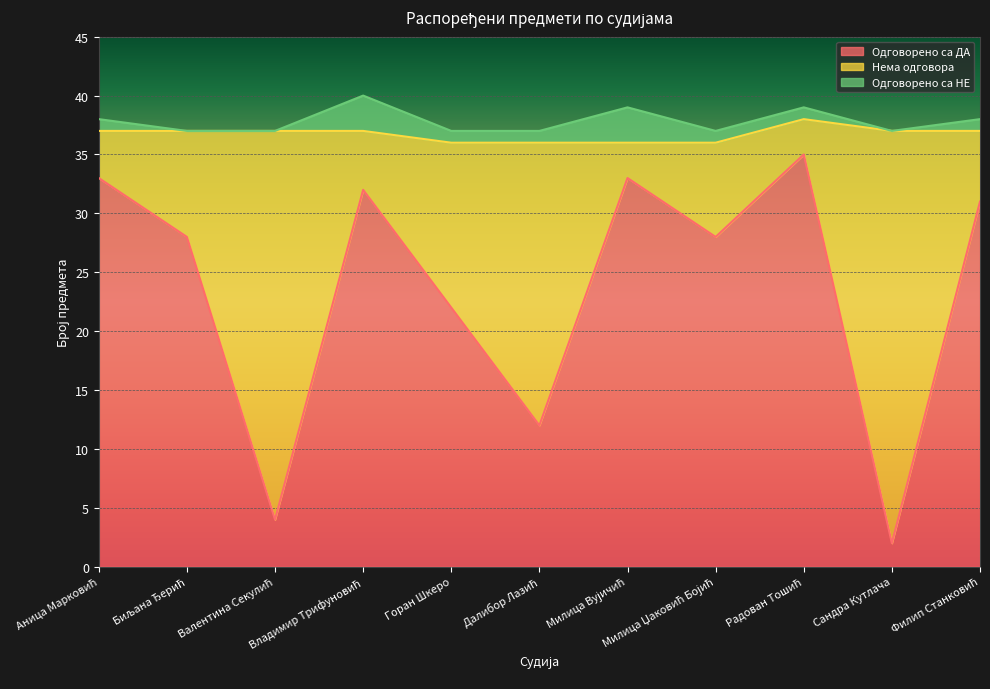

The value of Нема одговора at Милица Вујичић is 1. True or false?

False